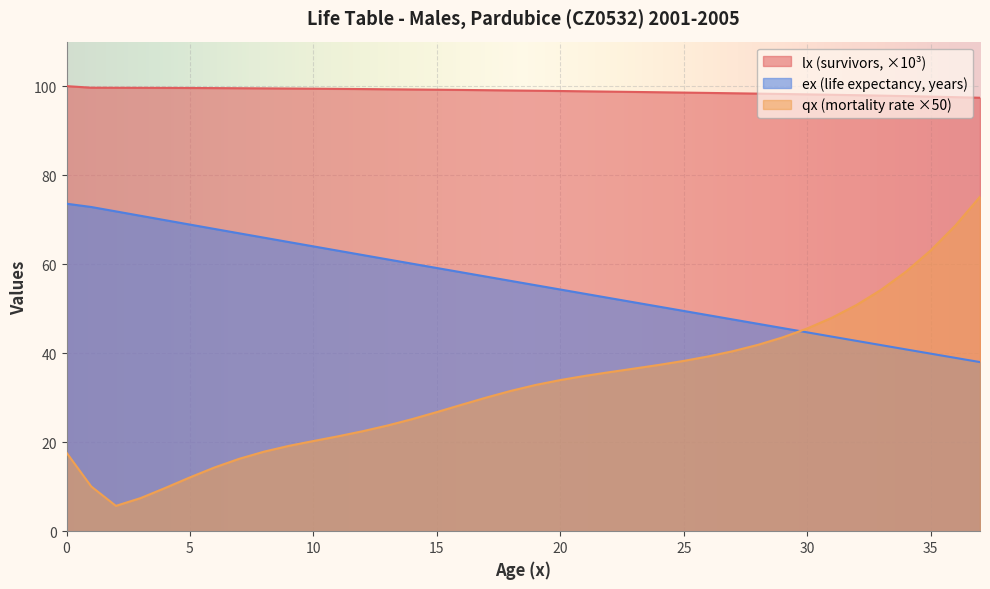

At how many categories does at least one series exceed 9?

38